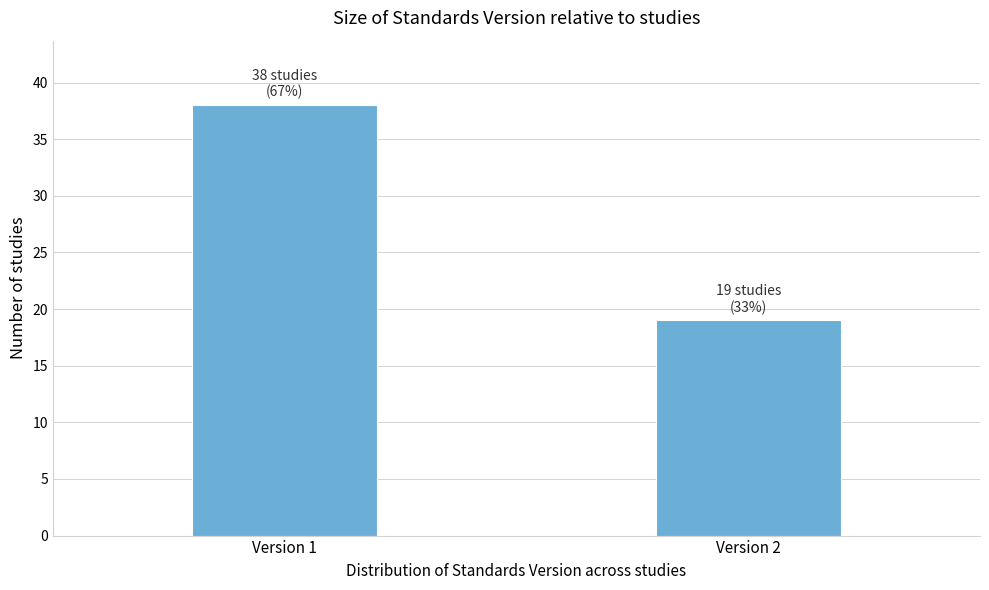

Reading left to right, list all the values displayed in this chart.

38	19